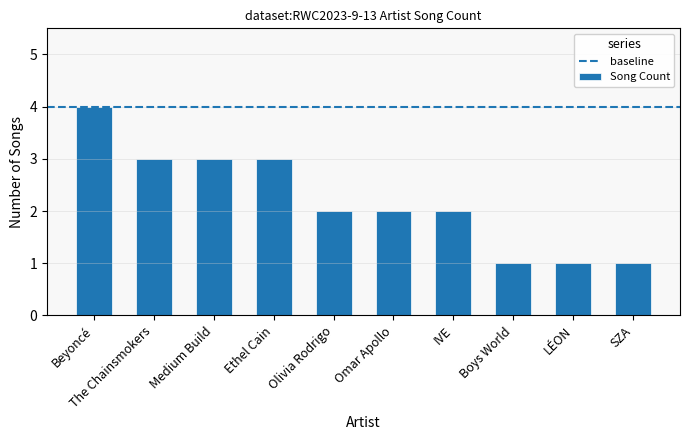

The chart shows a value of 2 at IVE. True or false?

True